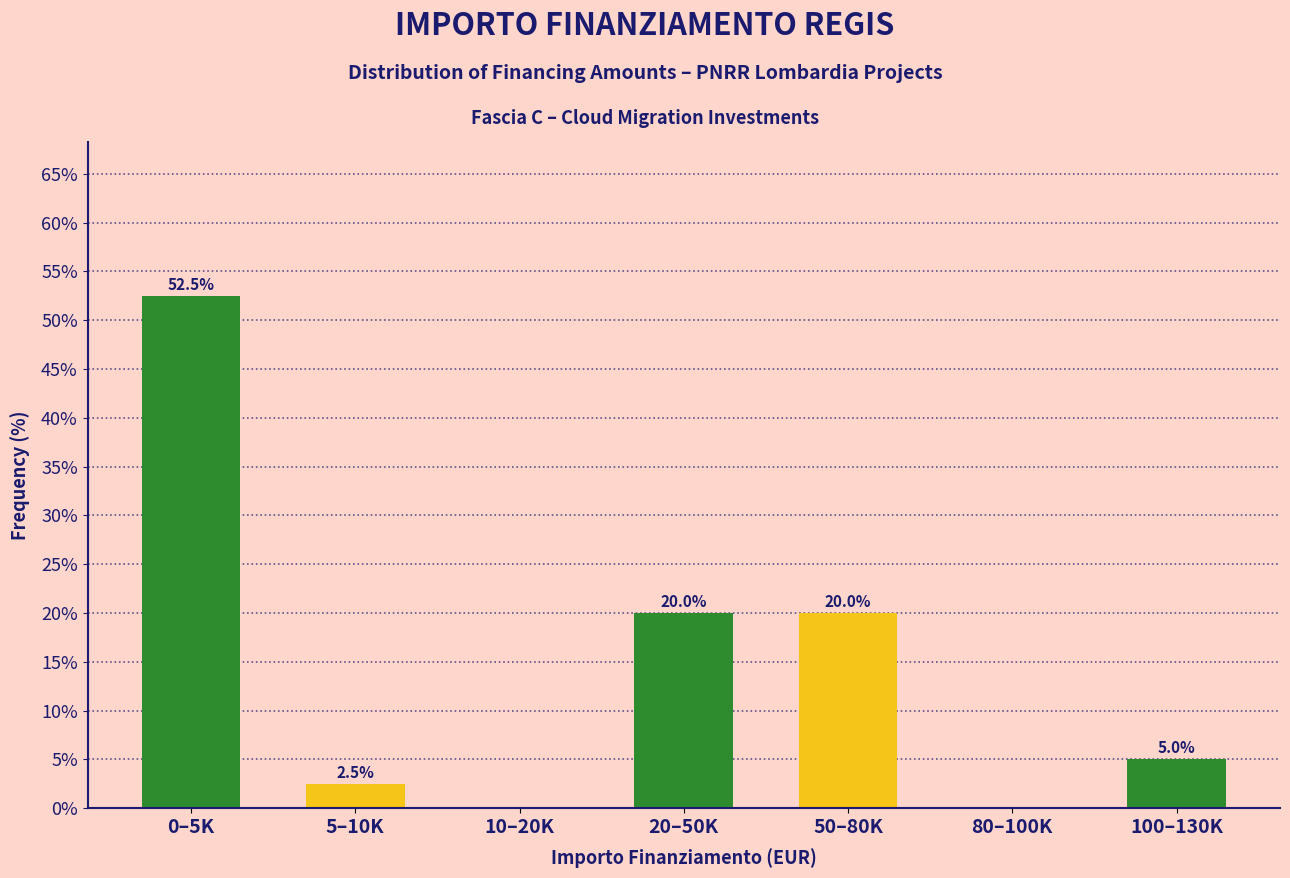

Reading left to right, list all the values displayed in this chart.

0–5K=52.5	5–10K=2.5	10–20K=0.0	20–50K=20.0	50–80K=20.0	80–100K=0.0	100–130K=5.0